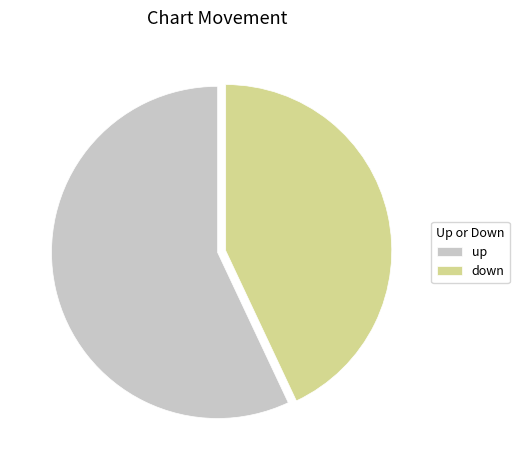

True or false: up accounts for 57% of the total.

True